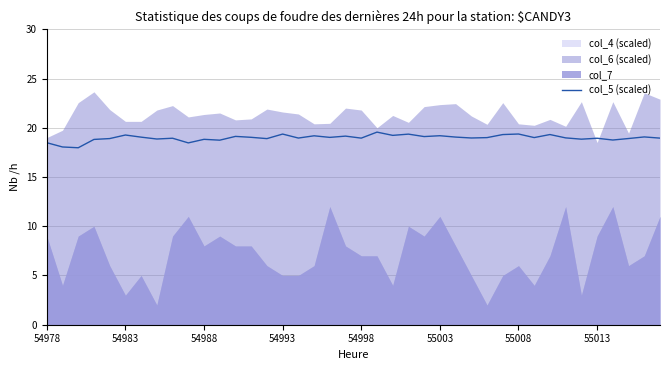

What is the highest value of the col_5 (scaled) series?

19.6